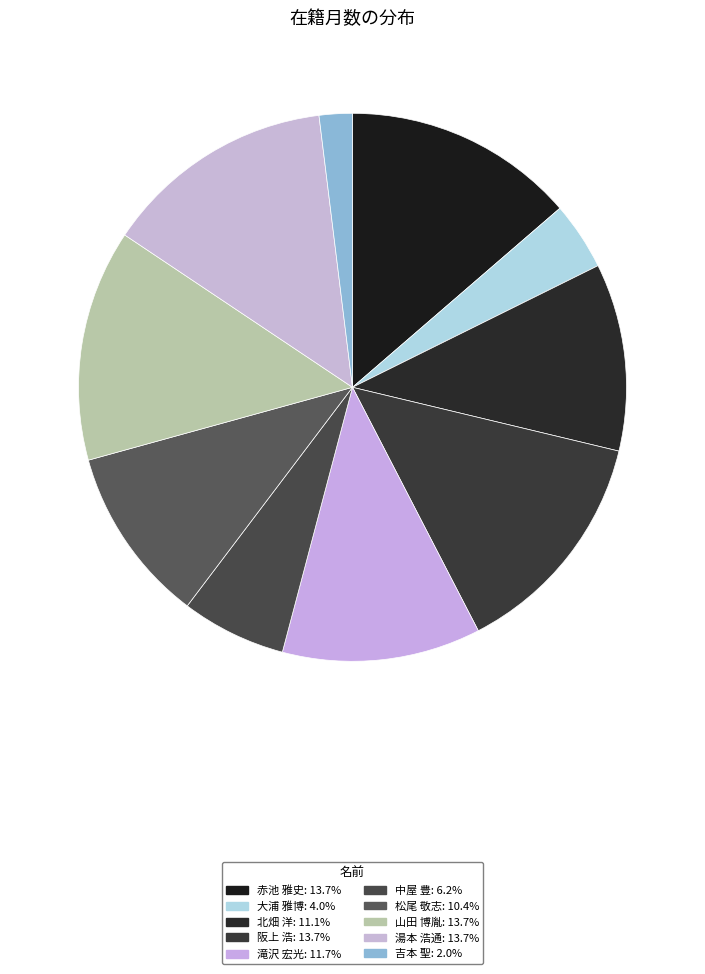

Approximately how many times larger is the value at 赤池 雅史 compared to 松尾 敬志?

1.3